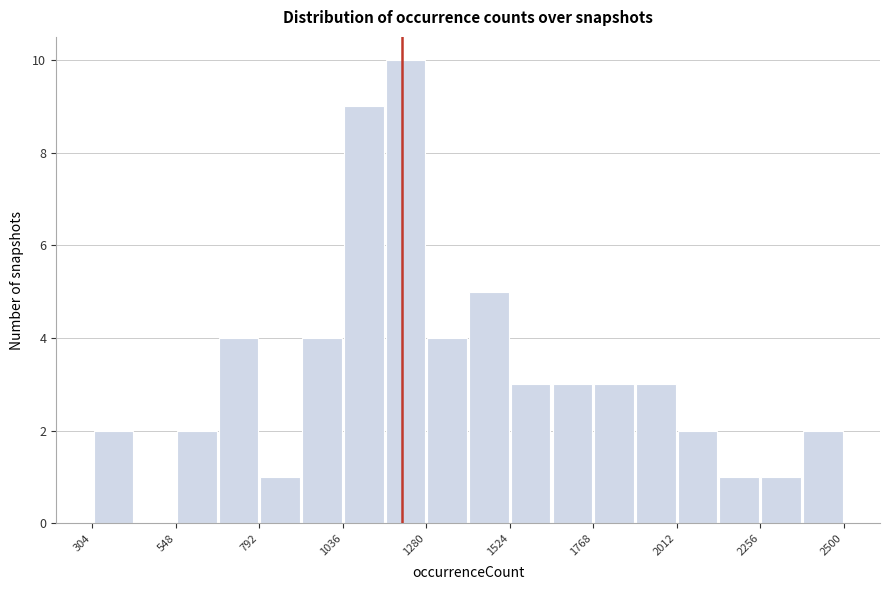

Around what value on the x-axis is the tallest bar? Give the approximate position of its centre, as read against the axis.

1200